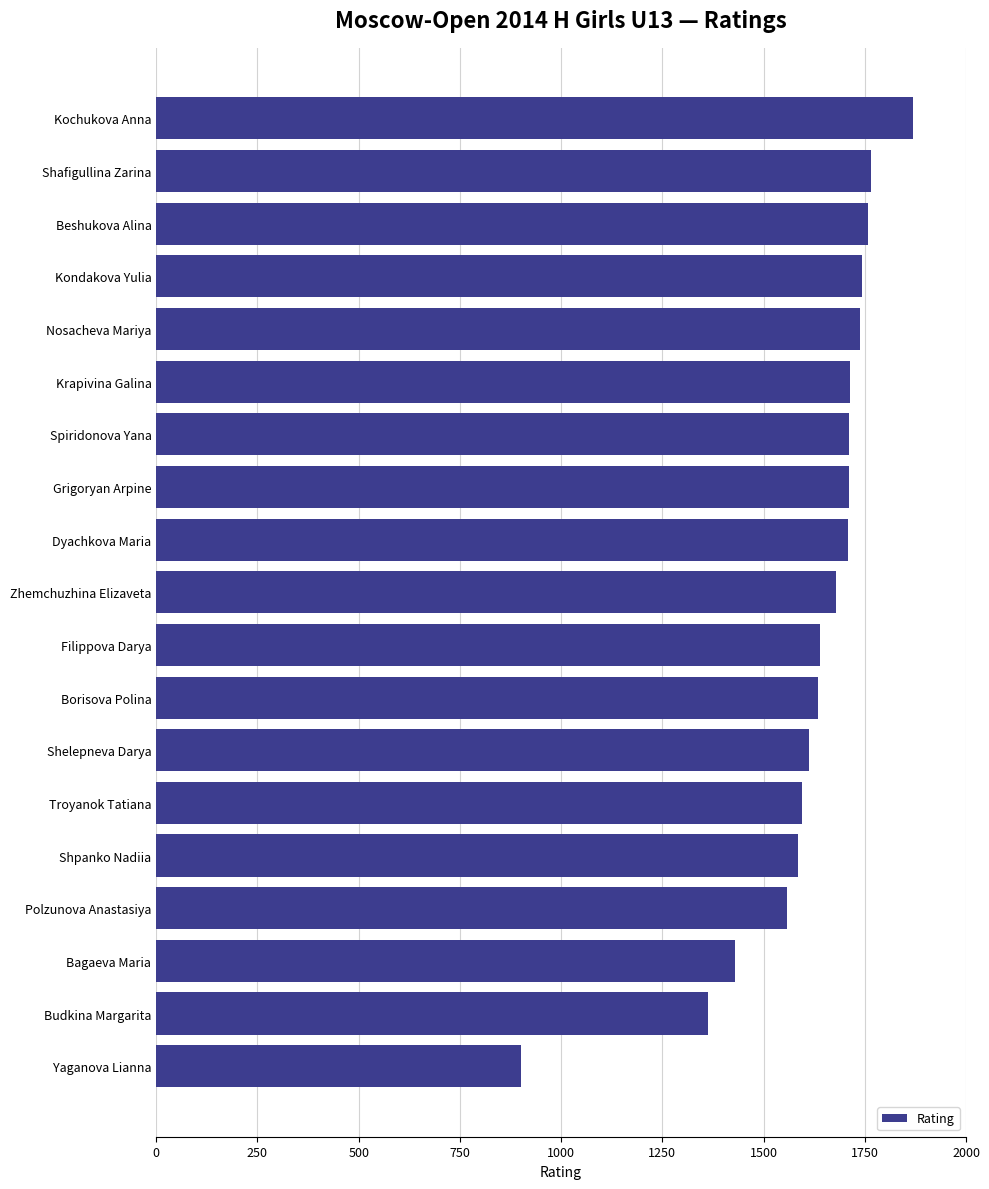

What is the difference between the values at Zhemchuzhina Elizaveta and Budkina Margarita?

317